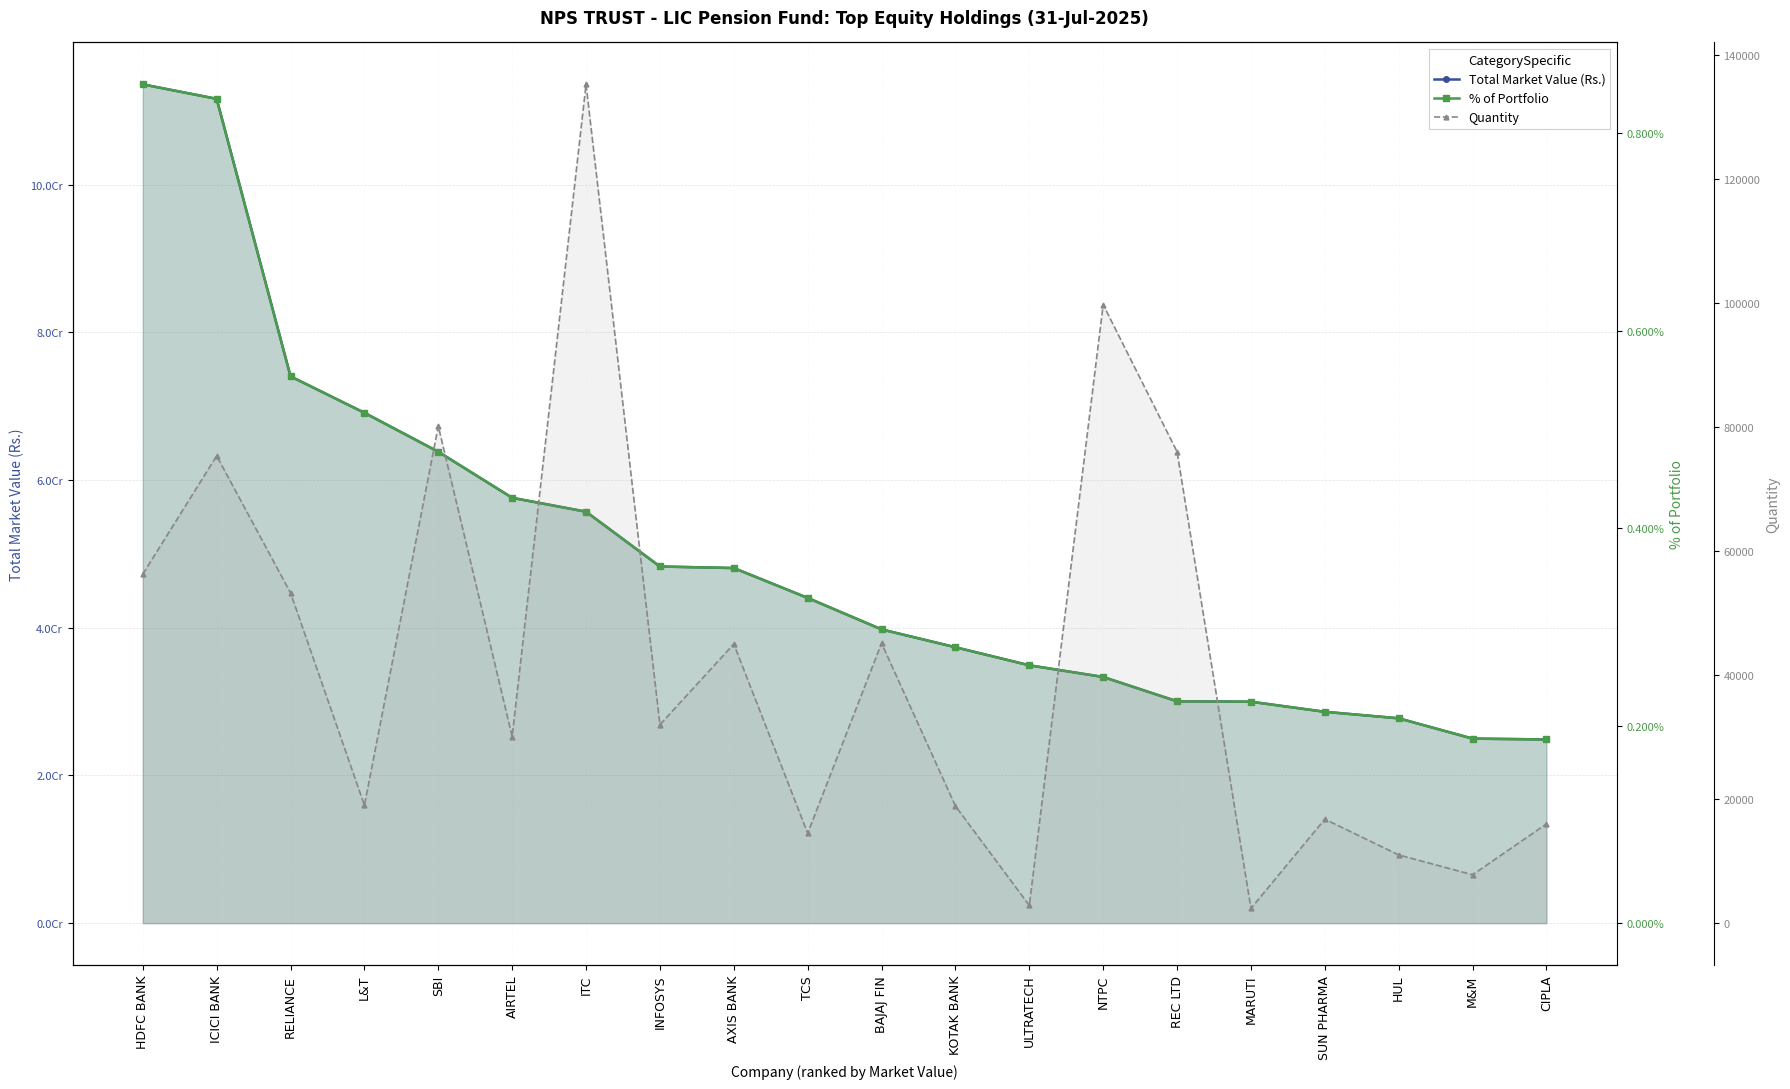

True or false: Quantity and % of Portfolio intersect in this chart.

False